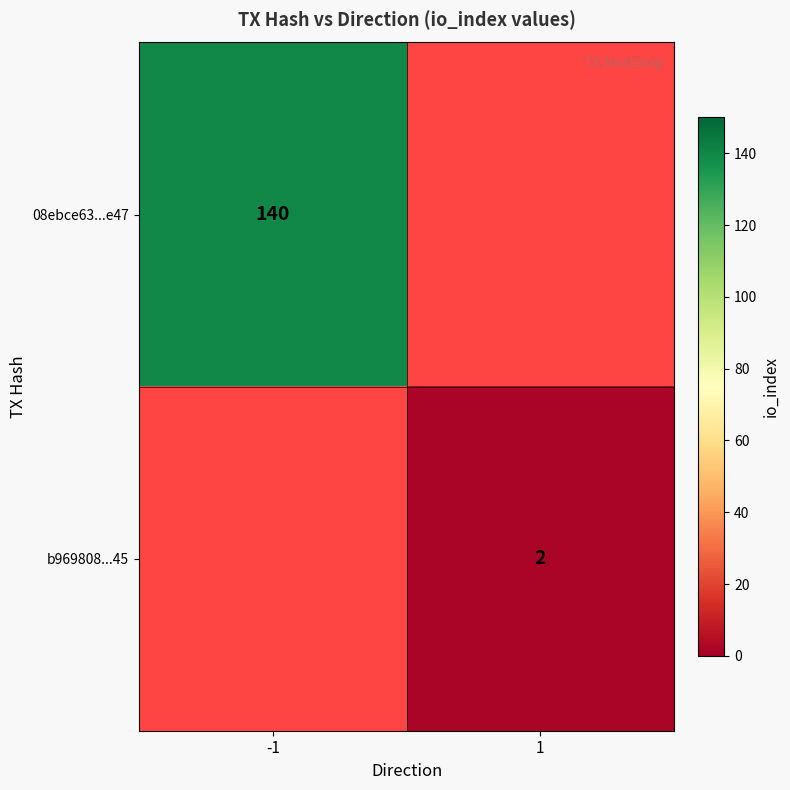

Is it true that b969808...45 equals 2 at 1?

True